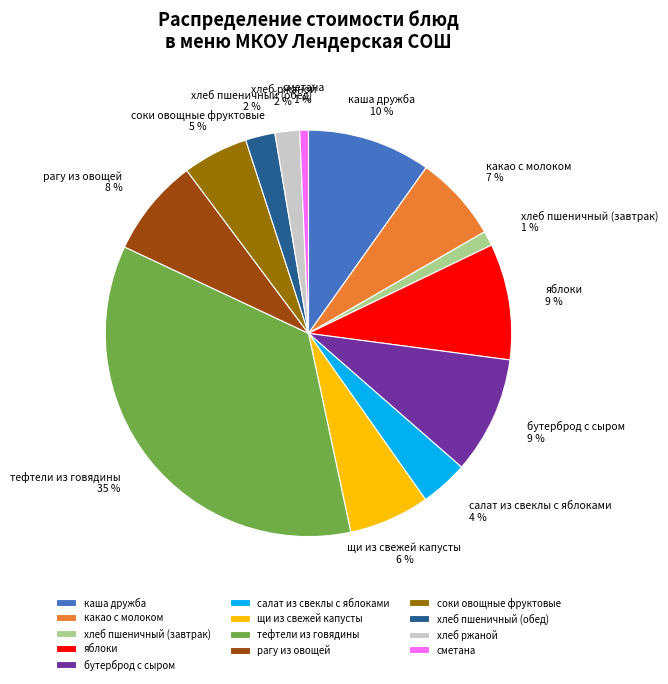

Is it true that рагу из овощей is 1% of the pie?

False